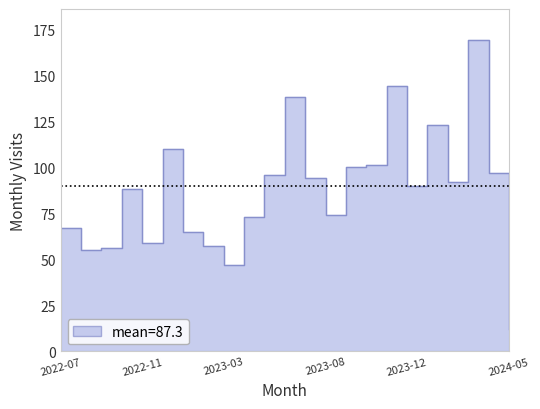

List the labels in order of value, smallest first.

2024-05, 2023-03, 2022-08, 2022-09, 2023-02, 2022-11, 2023-01, 2022-07, 2023-04, 2023-08, 2022-10, 2023-12, 2024-02, 2023-07, 2023-05, 2024-04, 2023-09, 2023-10, 2022-12, 2024-01, 2023-06, 2023-11, 2024-03